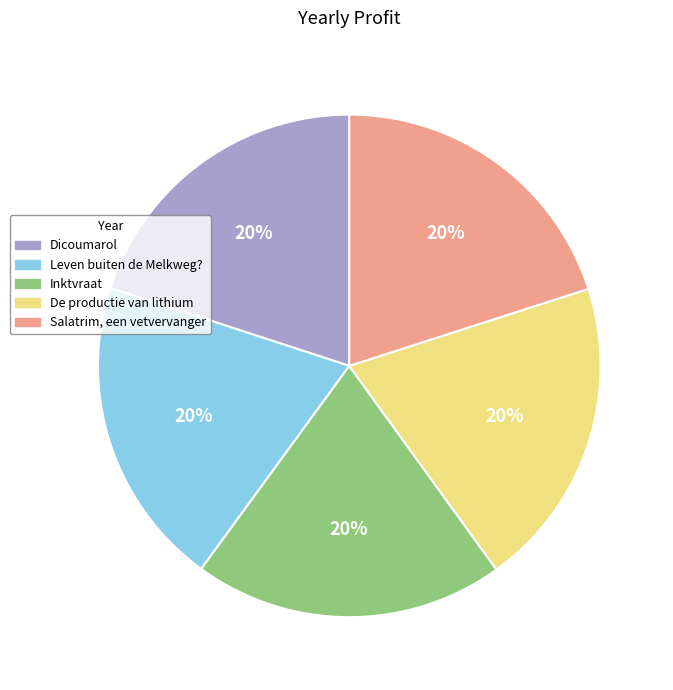

Do Leven buiten de Melkweg? and Inktvraat together represent more than half of the pie?

No